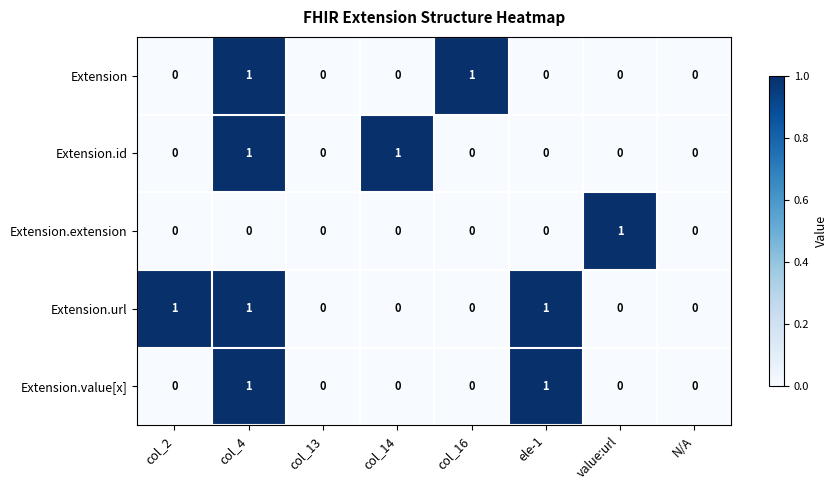

Which series has the largest total across all categories?

Extension.url